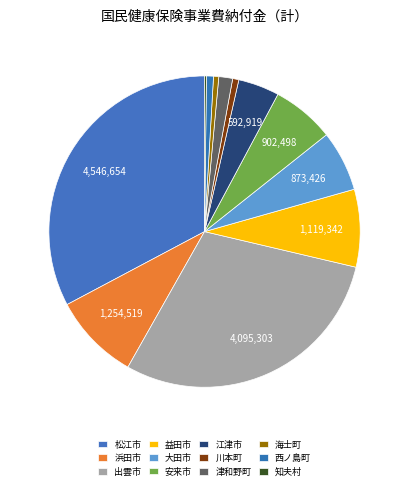

To the nearest percent, what is the difference between the 知夫村 and 浜田市 slice percentages?

9%